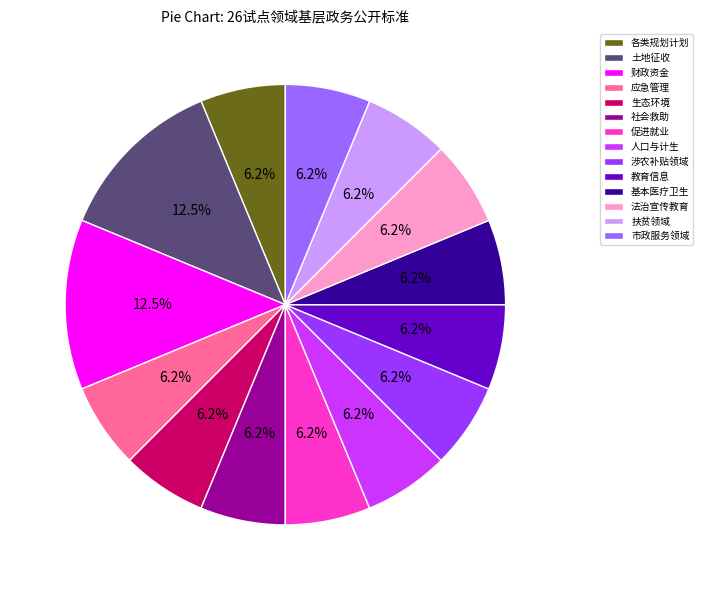

What percentage is the 教育信息 slice, to the nearest percent?

6%